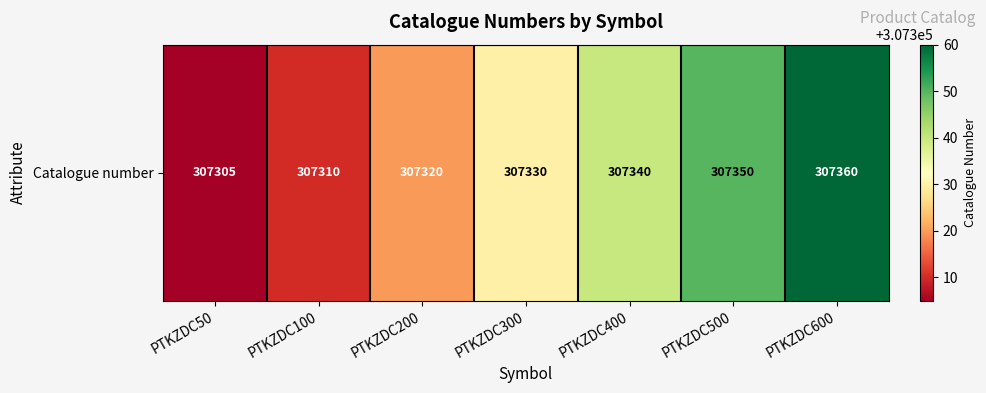

True or false: the data shows 432803 at PTKZDC600.

False